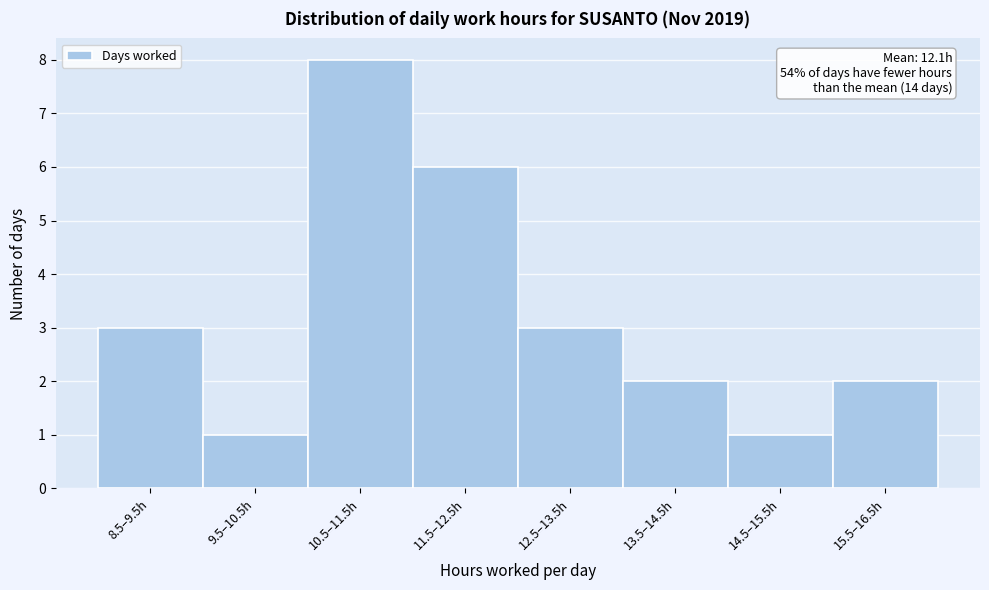

Reading left to right, list all the values displayed in this chart.

3	1	8	6	3	2	1	2